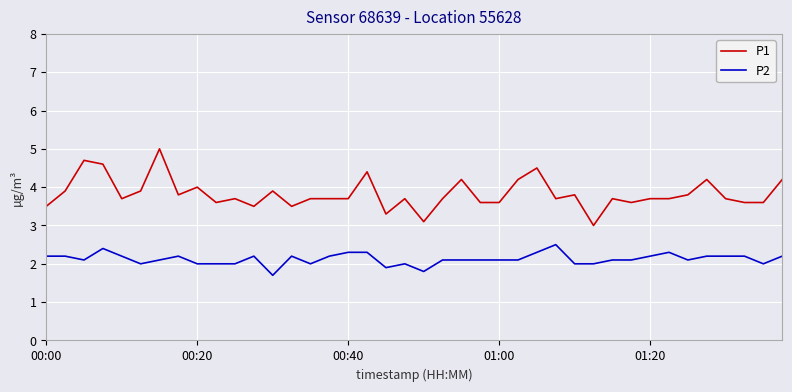

True or false: P2 and P1 cross at least once.

False